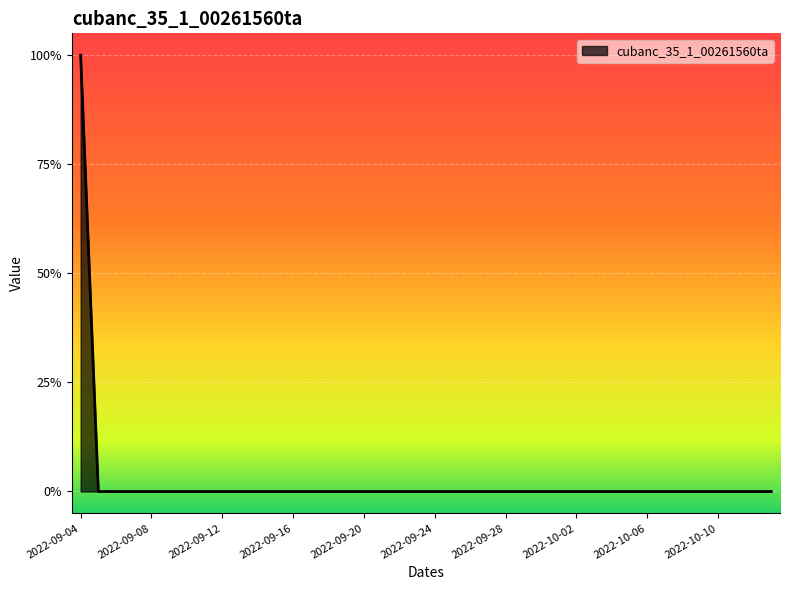

True or false: there are more than 1 points higher than both neighbors.

False